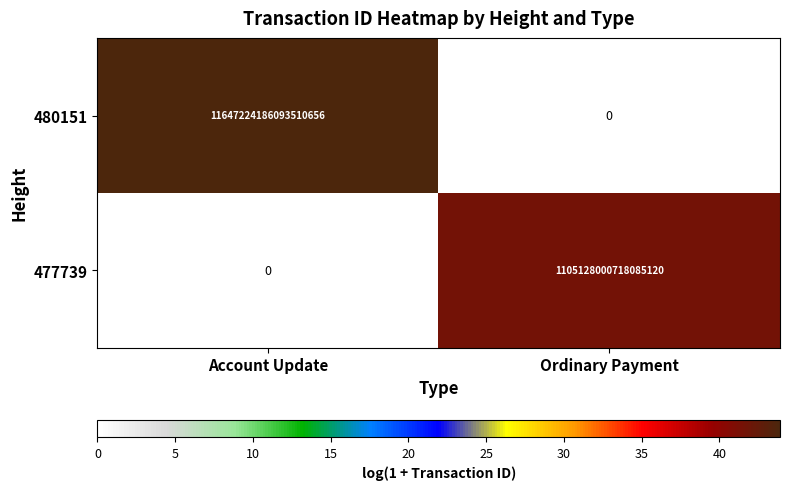

Where is 480151 nearest to the value 5823612093046755328?

Account Update